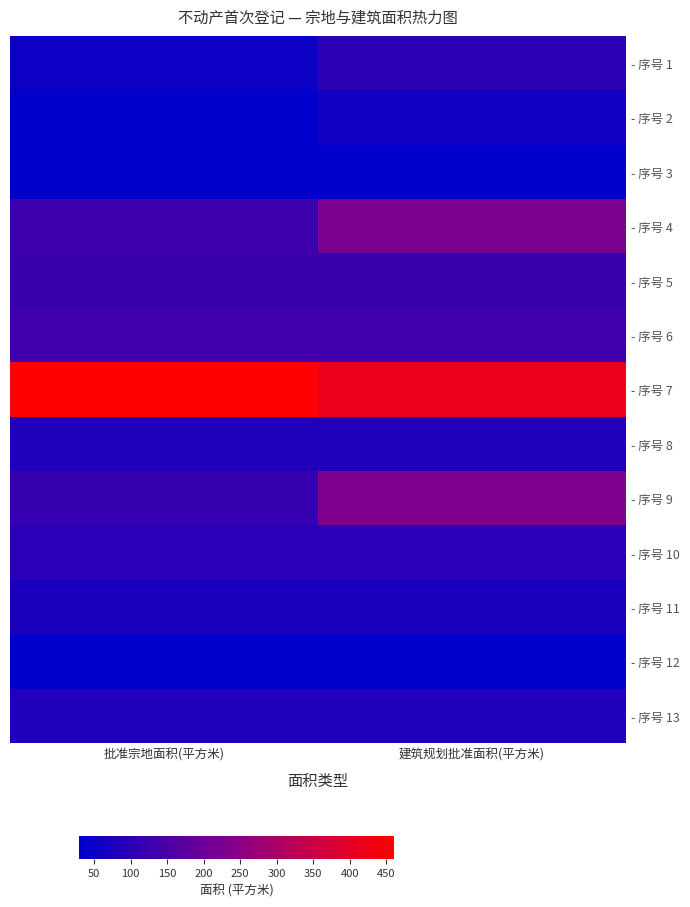

At 批准宗地面积(平方米), list the series in order from largest to smallest.

- 序号 7, - 序号 6, - 序号 4, - 序号 5, - 序号 9, - 序号 10, - 序号 13, - 序号 8, - 序号 11, - 序号 1, - 序号 12, - 序号 2, - 序号 3